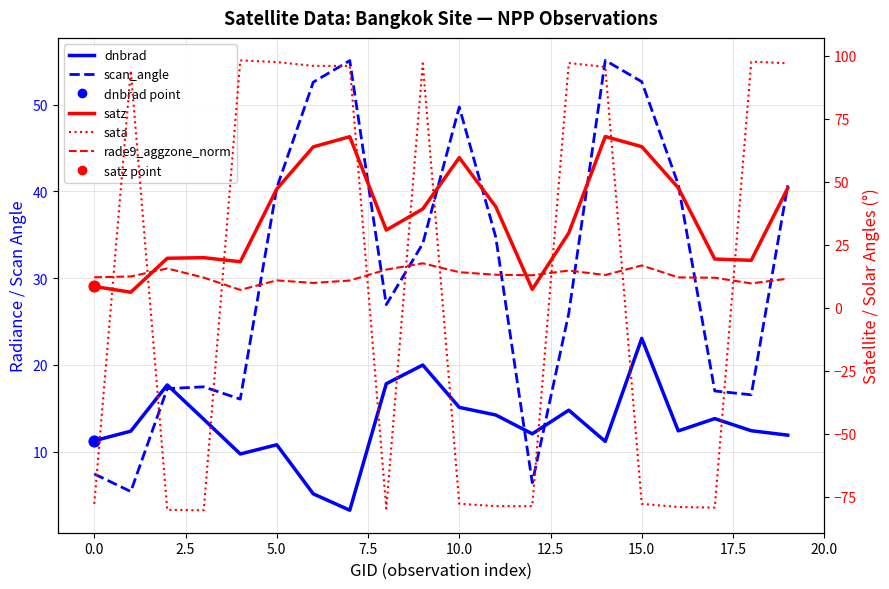

What is the total value across all series at 15?

78.5